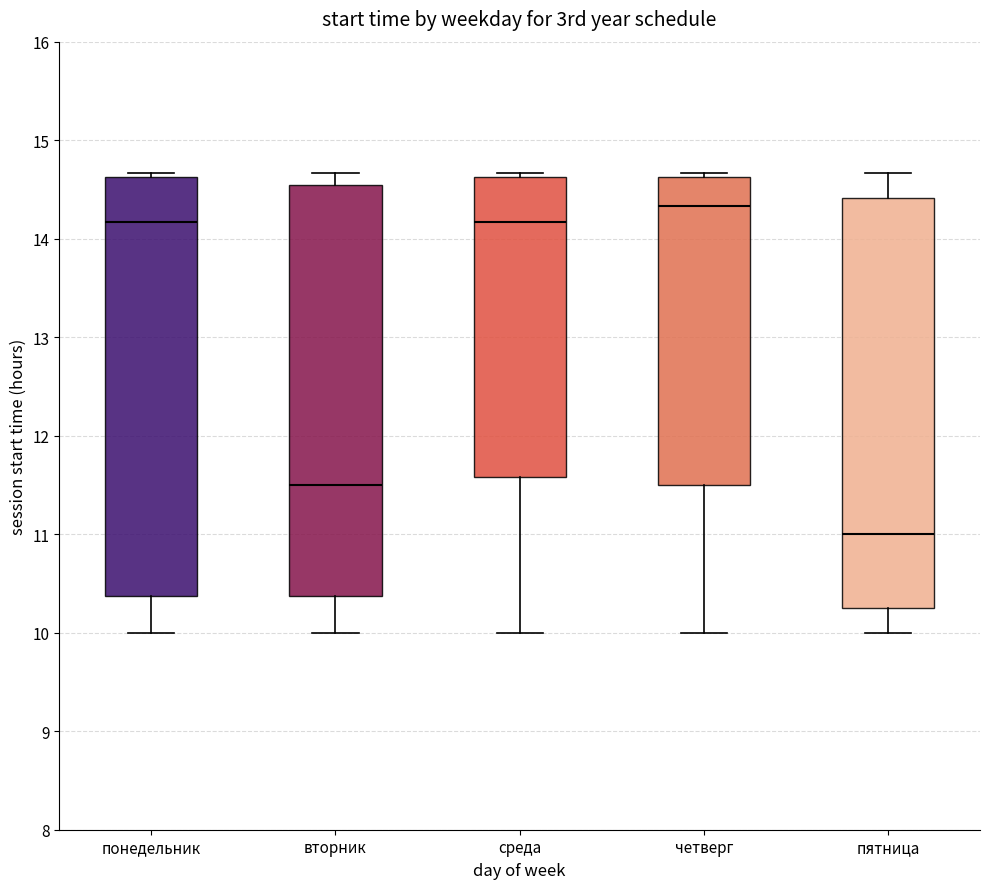

Which box has the lowest median line?

пятница